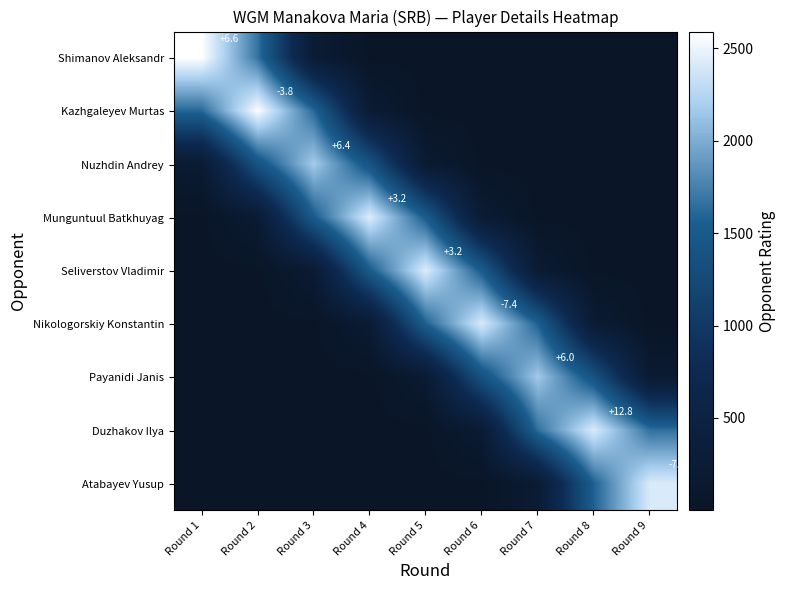

Which label corresponds to the largest value in the chart?

Round 1